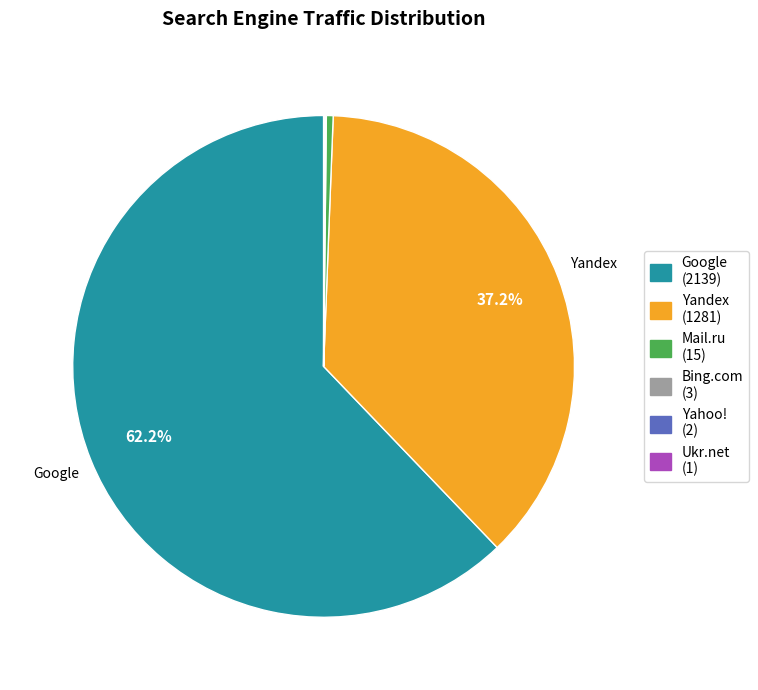

Is there any slice that represents more than half of the pie?

Yes